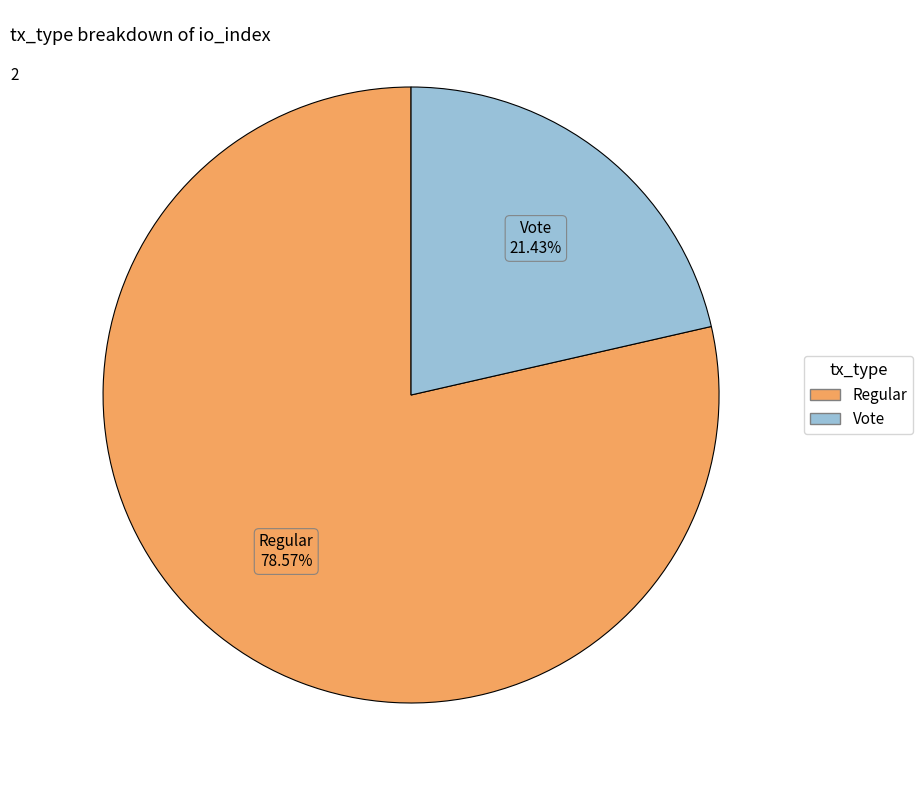

Is it true that Vote is 21% of the pie?

True